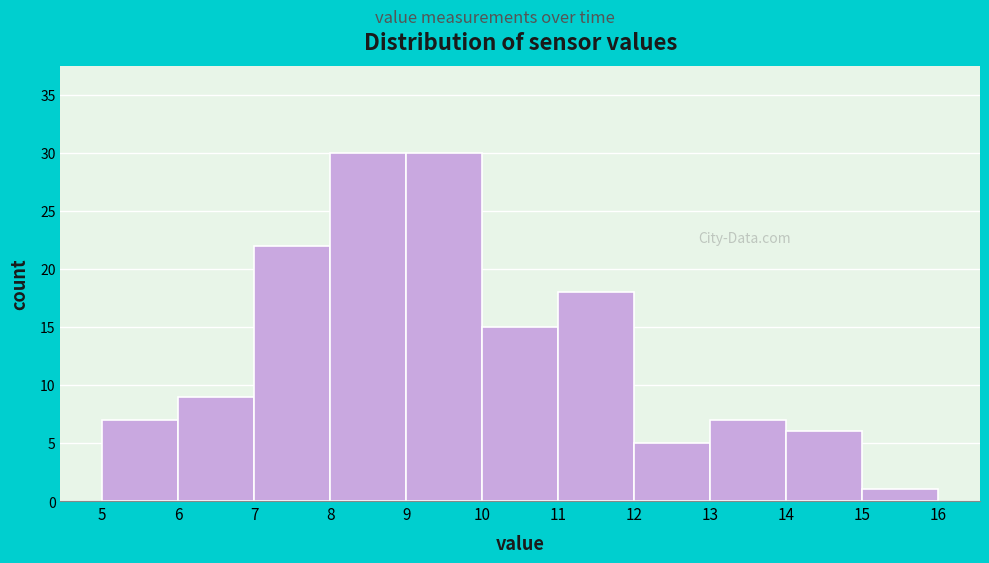

Reading left to right, transcribe this chart: for each bar, give the range it covers on the x-axis and its height. The values are not printed on the chart, so give them approximately, as read against the axis.

5 to 6: 7
6 to 7: 9
7 to 8: 22
8 to 9: 30
9 to 10: 30
10 to 11: 15
11 to 12: 18
12 to 13: 5
13 to 14: 7
14 to 15: 6
15 to 16: 1